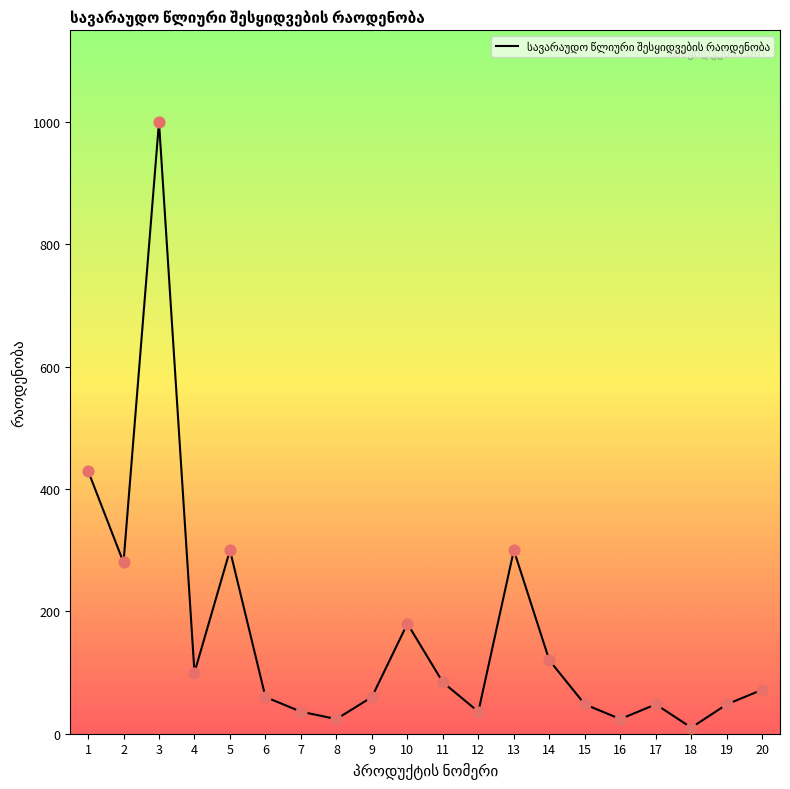

What is the change in value from 11 to 13?

+216